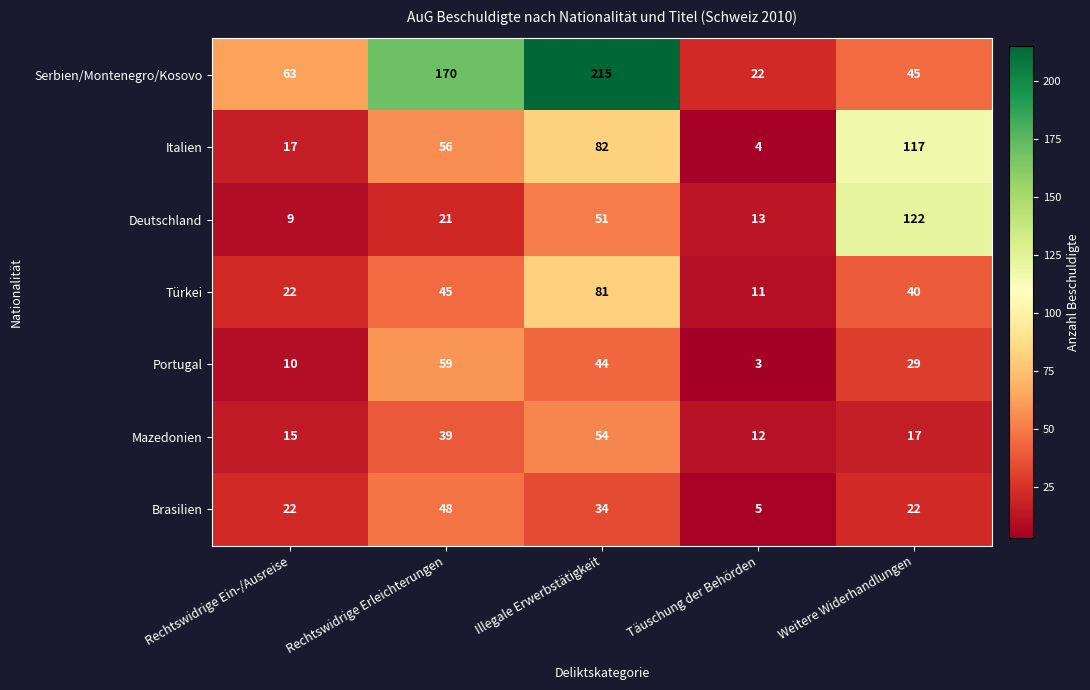

What is the sum of the Portugal values at Täuschung der Behörden and Rechtswidrige Ein-/Ausreise?

13